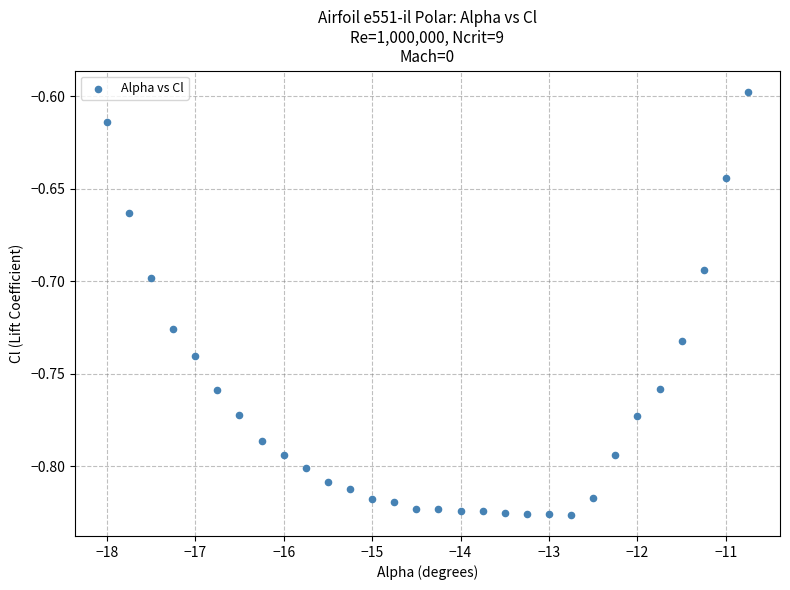

What is the range of X values (max minus min)?

7.2